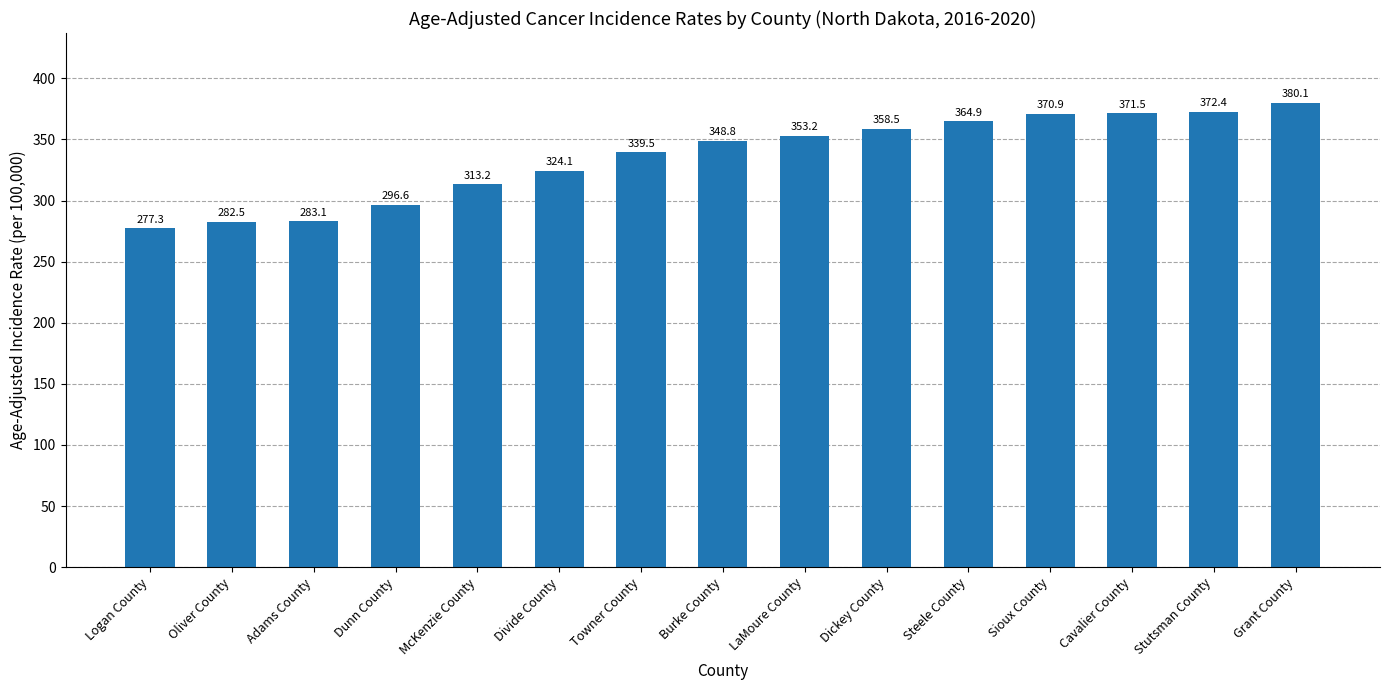

What is the maximum value shown in the chart?

380.1